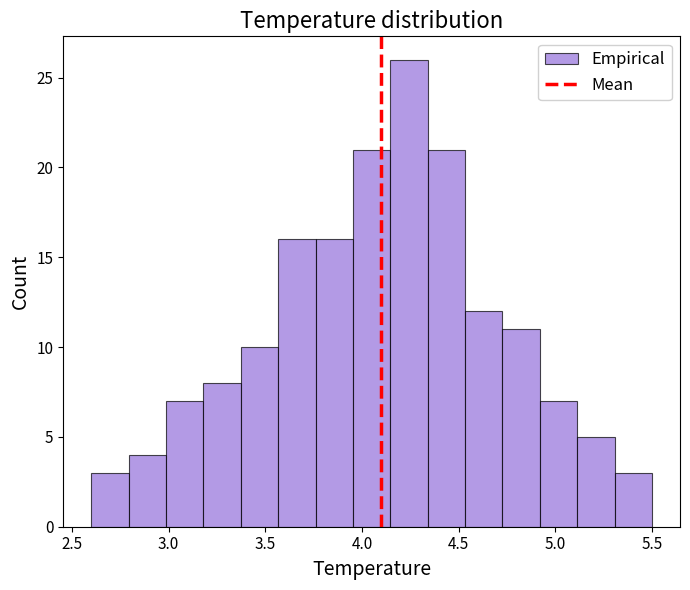

Read against the x-axis, roughly where is the centre of the tallest bar?

4.25